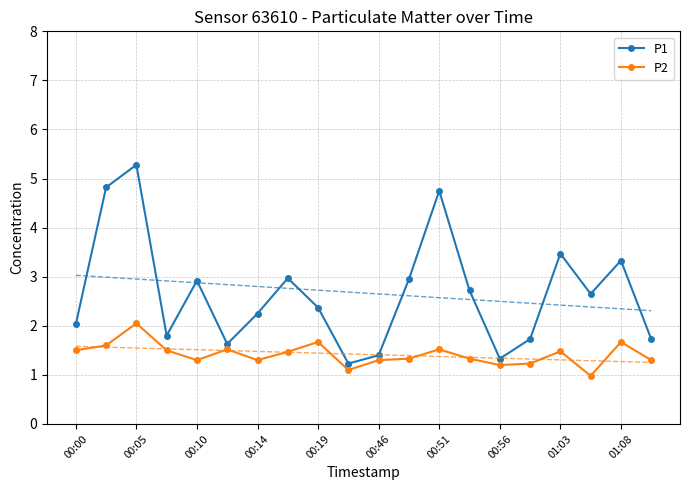

The value of P1 at 01:03 is 3.5. True or false?

True